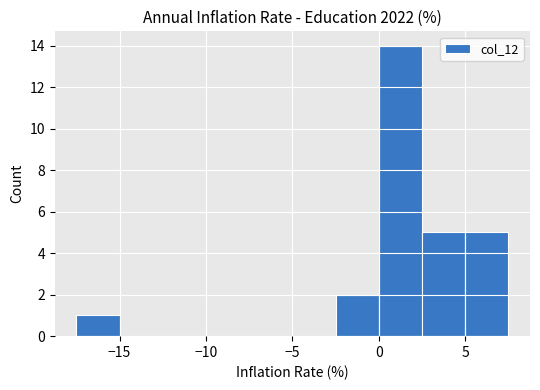

Reading left to right, list every bar in this chart as the range it spans on the x-axis followed by its height. The values are not printed on the chart, so give them approximately, as read against the axis.

-17.5 to -15.0: 1
-15.0 to -12.5: 0
-12.5 to -10.0: 0
-10.0 to -7.5: 0
-7.5 to -5.0: 0
-5.0 to -2.5: 0
-2.5 to 0.0: 2
0.0 to 2.5: 14
2.5 to 5.0: 5
5.0 to 7.5: 5